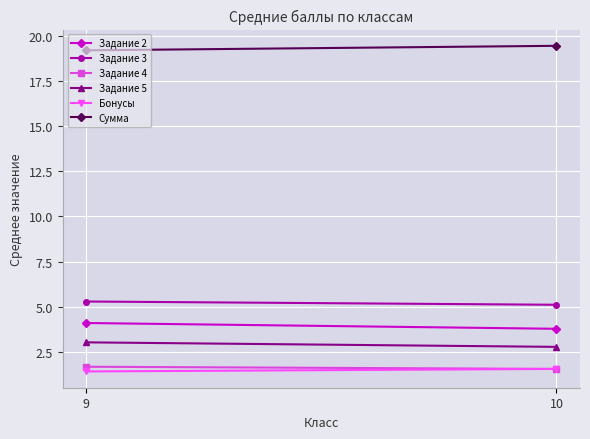

The value of Бонусы at 9 is 0.8. True or false?

False